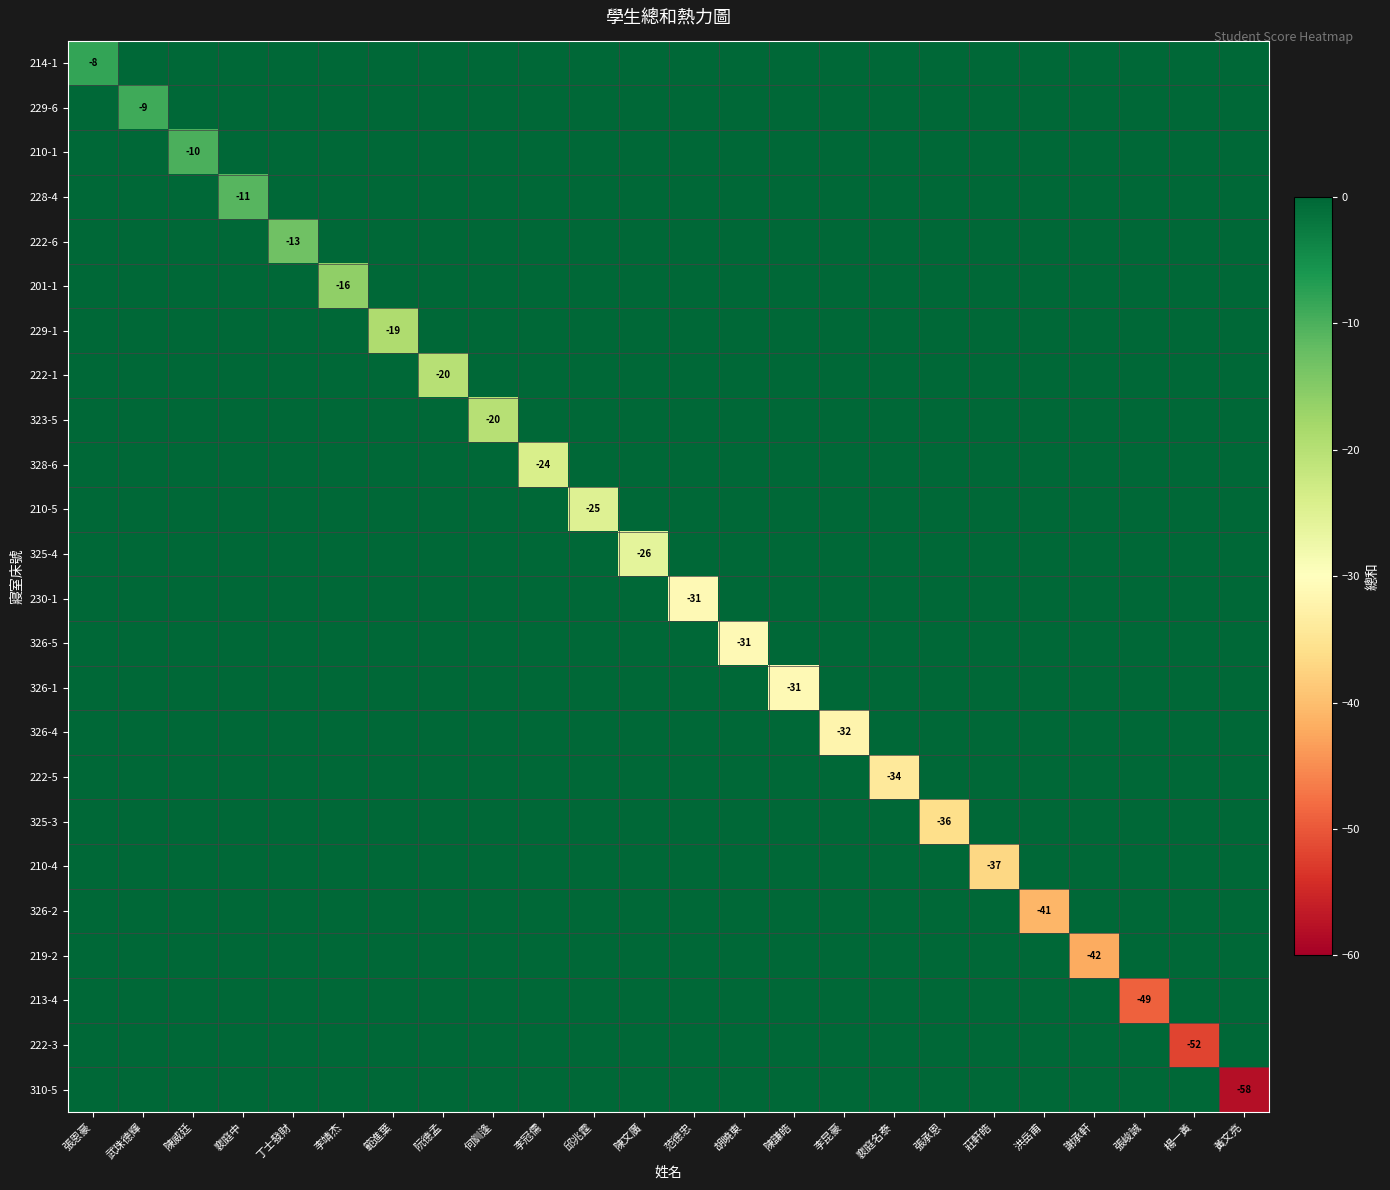

At which category is the sum across all series the highest?

張恩豪